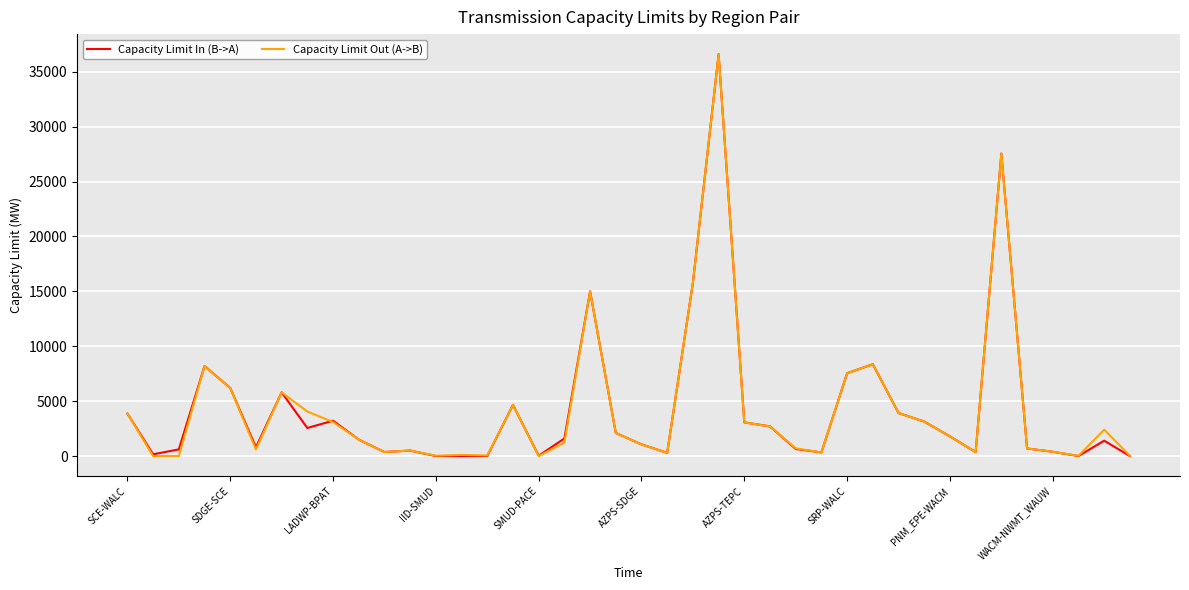

List the series in order of their overall mean, highest first.

Capacity Limit Out (A->B), Capacity Limit In (B->A)